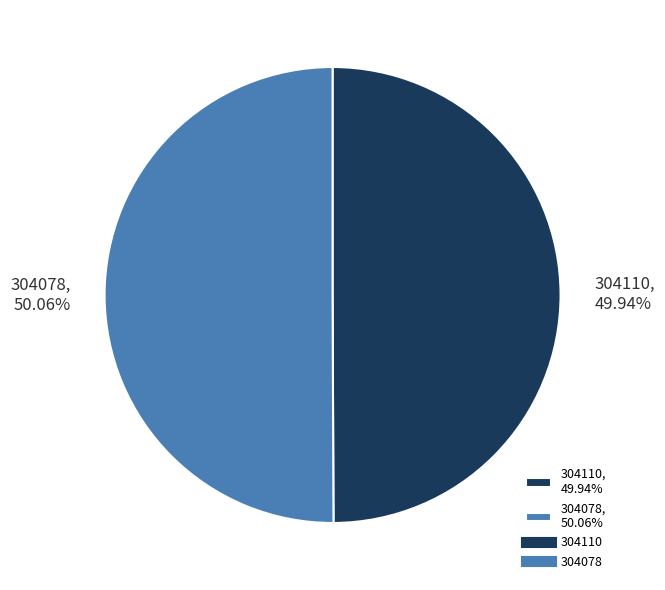

To the nearest percent, what is the combined percentage of 304110 and 304078?

100%